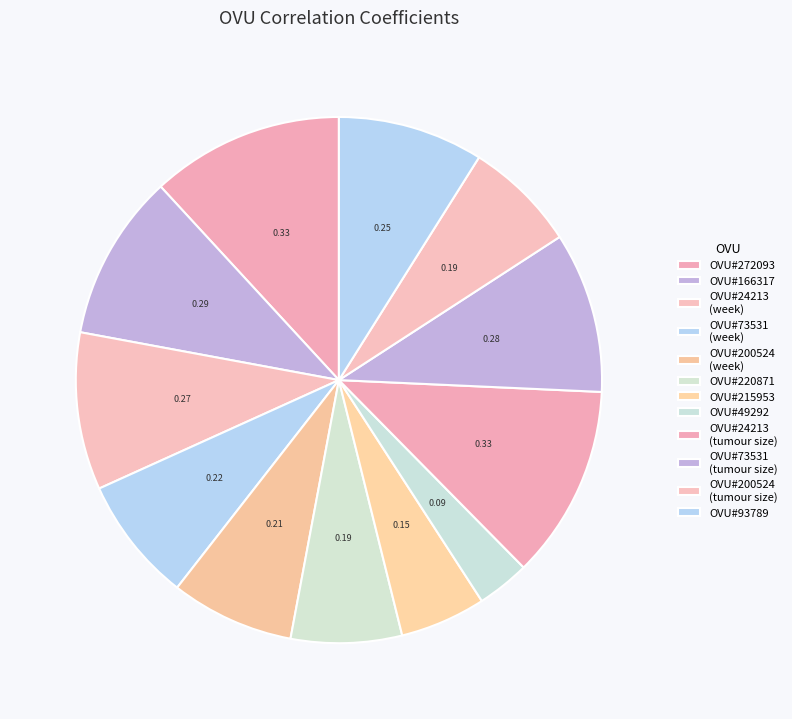

To the nearest percent, what is the average slice percentage?

8%